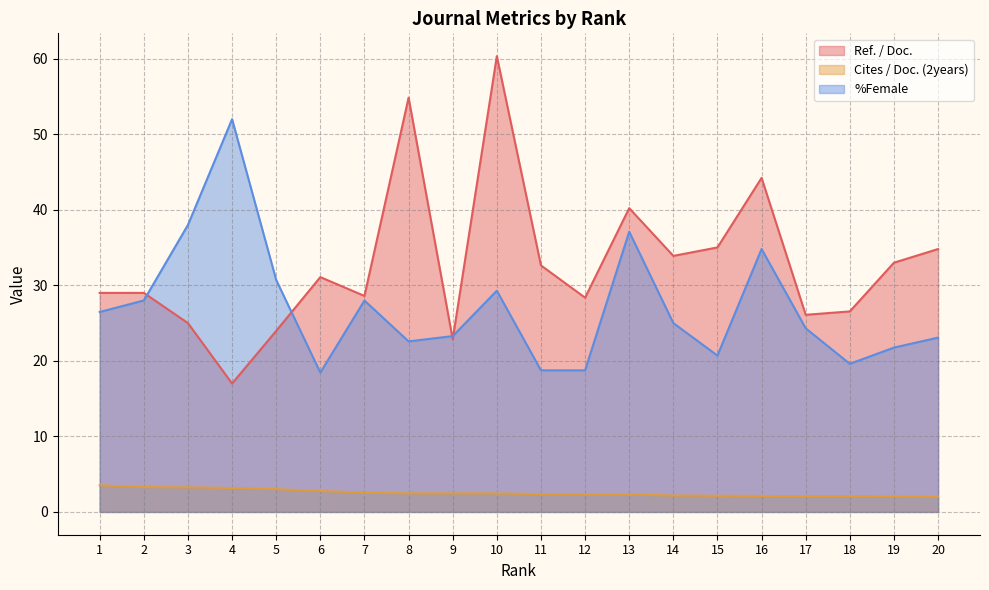

Which has a higher value, 7 or 5?

7